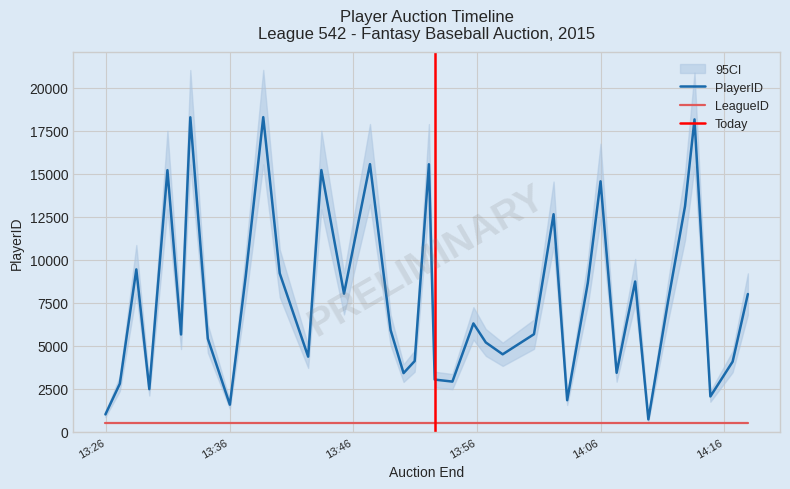

At which category does the data reach its first local valley?

2015-03-01 13:29:30